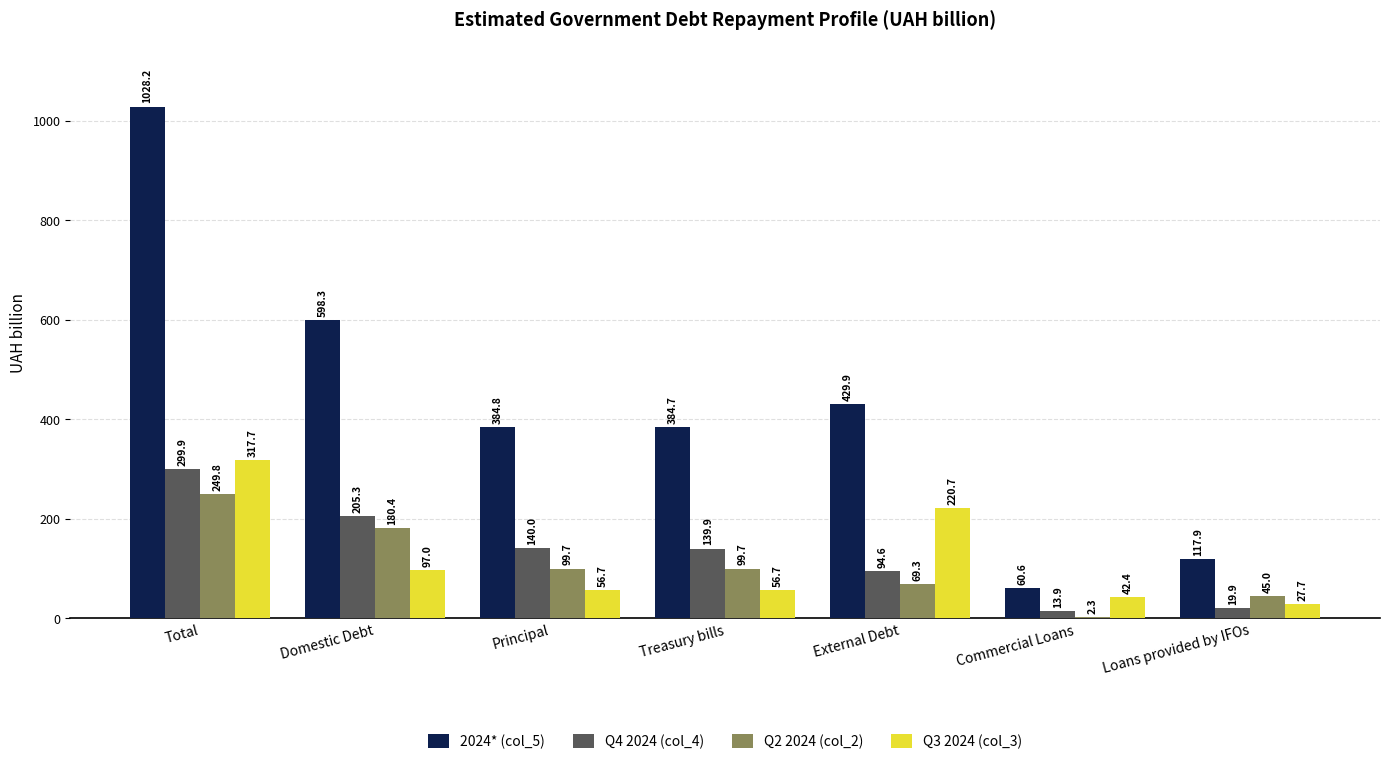

Which label corresponds to the largest value in the chart?

Total